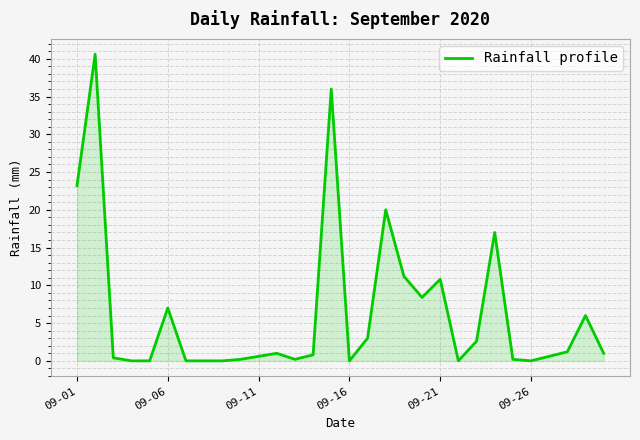

Reading left to right, extract all data points from this chart.

23.2	40.6	0.4	0.0	0.0	7.0	0.0	0.0	0.0	0.2	0.6	1.0	0.2	0.8	36.0	0.0	3.0	20.0	11.2	8.4	10.8	0.0	2.6	17.0	0.2	0.0	0.6	1.2	6.0	1.0